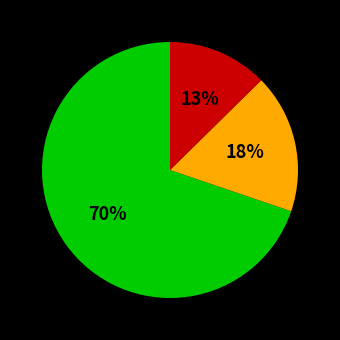

To the nearest percent, what is the average slice percentage?

33%